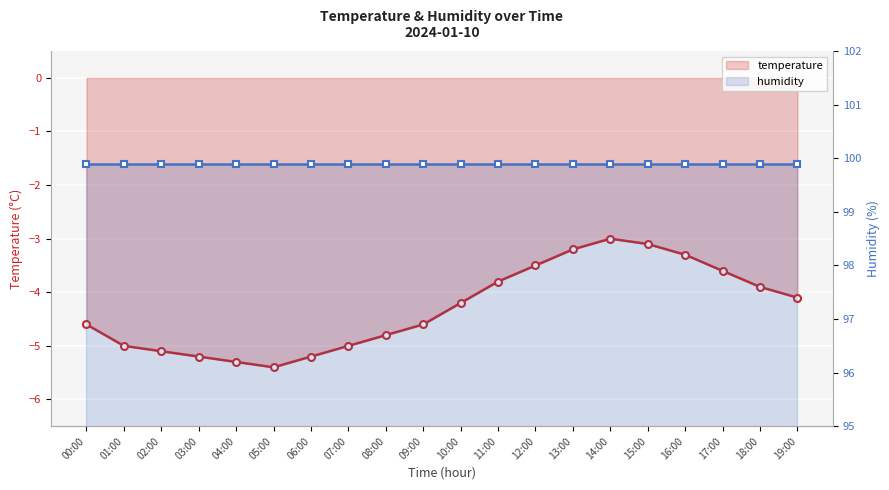

Reading left to right, list all the values displayed in this chart.

temperature: -4.6	-5.0	-5.1	-5.2	-5.3	-5.4	-5.2	-5.0	-4.8	-4.6	-4.2	-3.8	-3.5	-3.2	-3.0	-3.1	-3.3	-3.6	-3.9	-4.1
humidity: 99.9	99.9	99.9	99.9	99.9	99.9	99.9	99.9	99.9	99.9	99.9	99.9	99.9	99.9	99.9	99.9	99.9	99.9	99.9	99.9